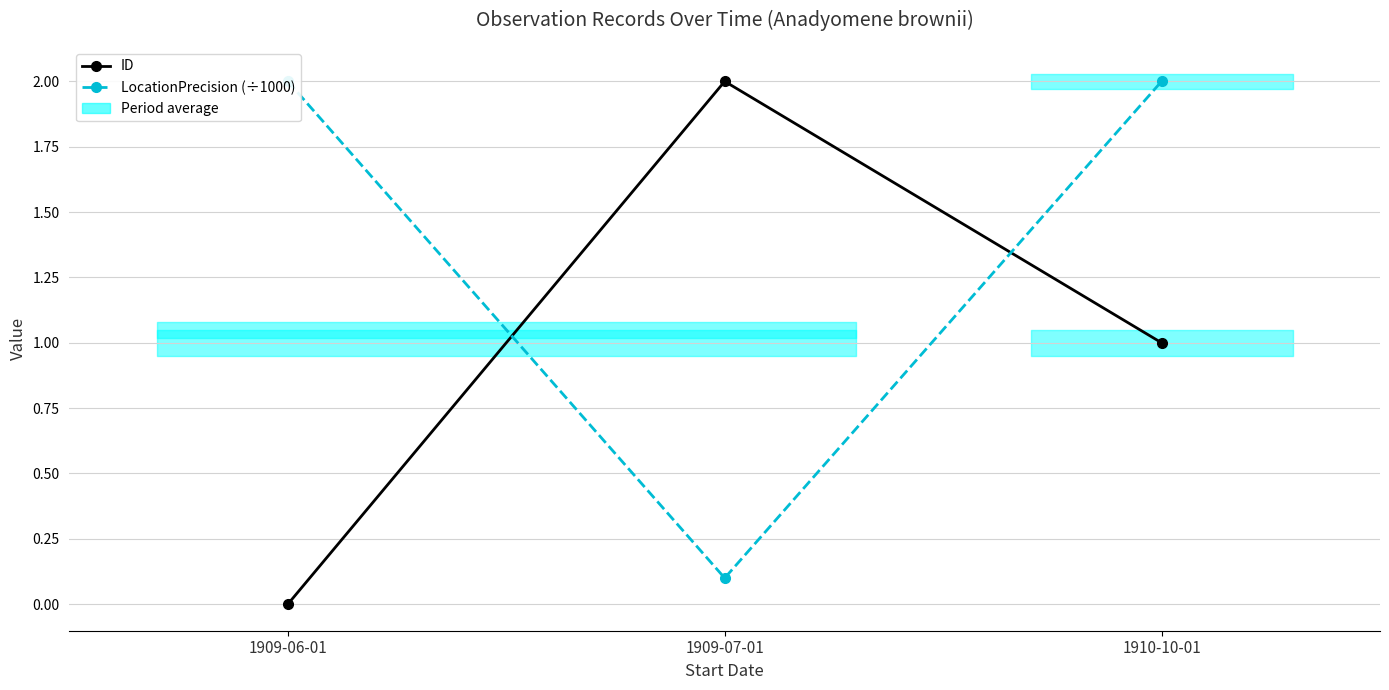

Count the number of categories in the chart.

3